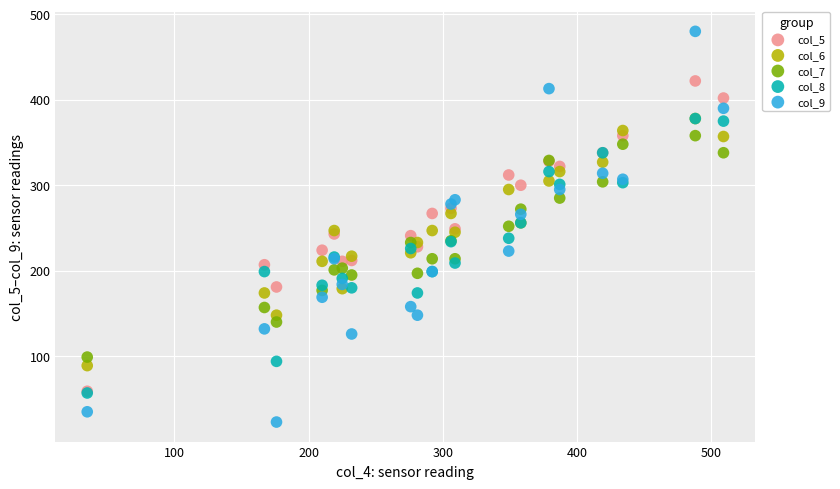

What are all the series names shown in the legend?

col_5, col_6, col_7, col_8, col_9